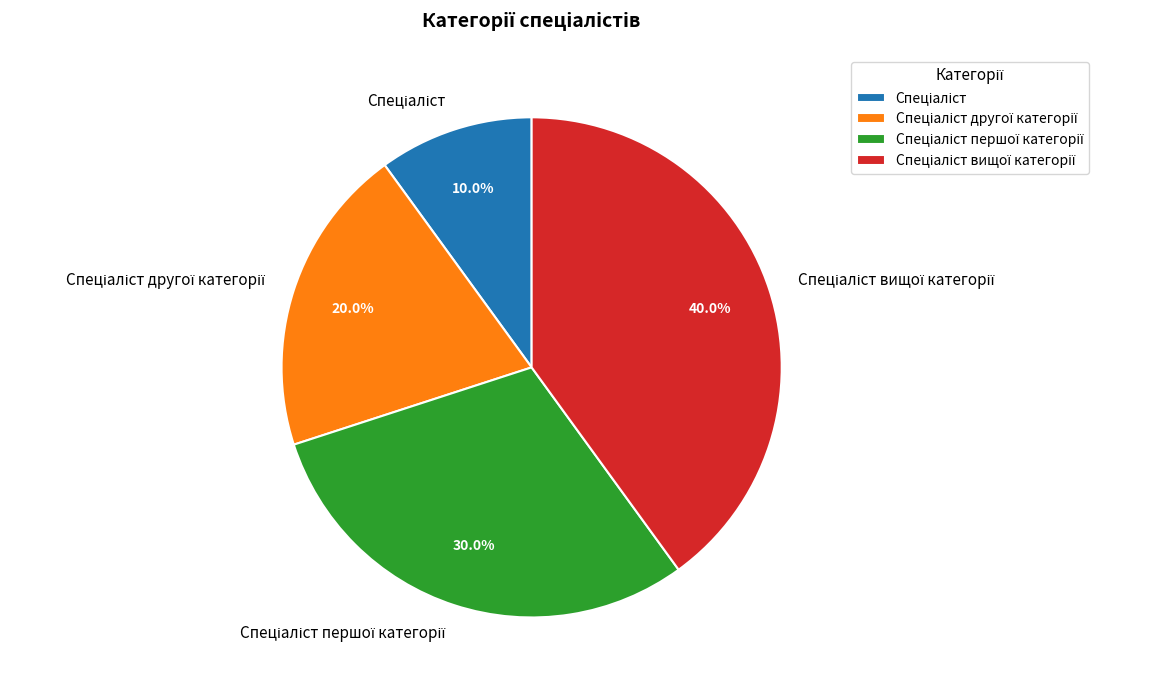

Is there a majority slice in this chart?

No